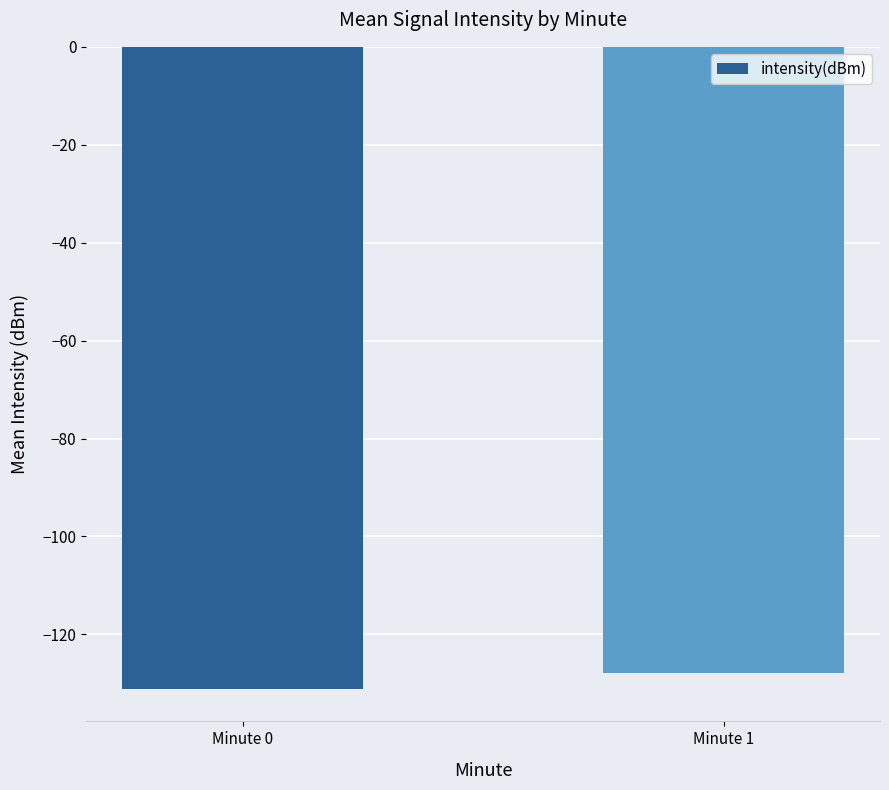

What is the difference between the values at Minute 1 and Minute 0?

3.3